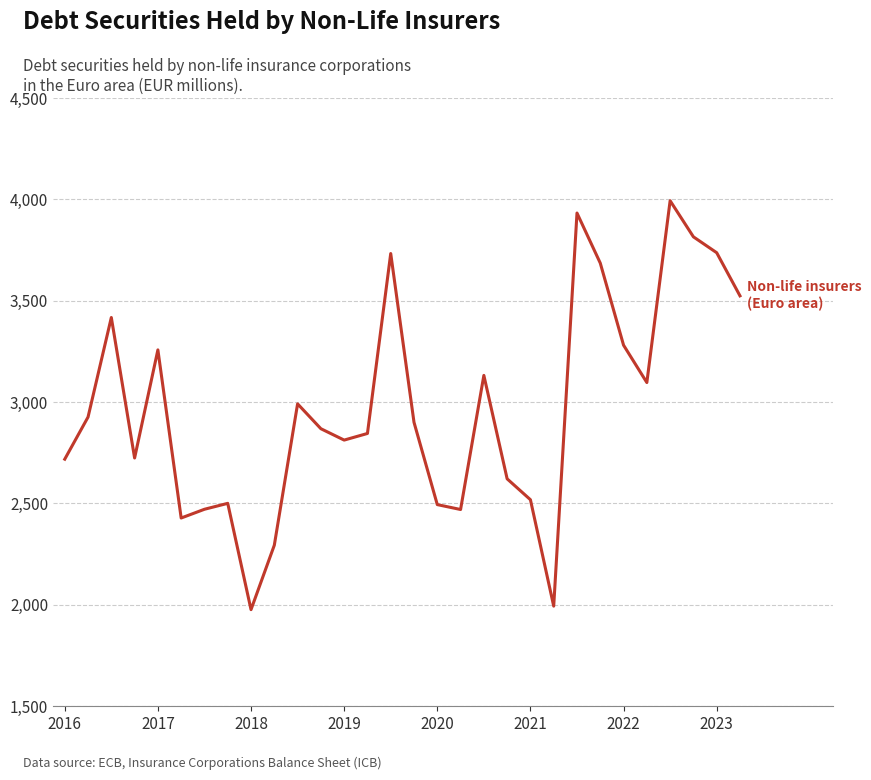

How many lines are shown in the chart?

1